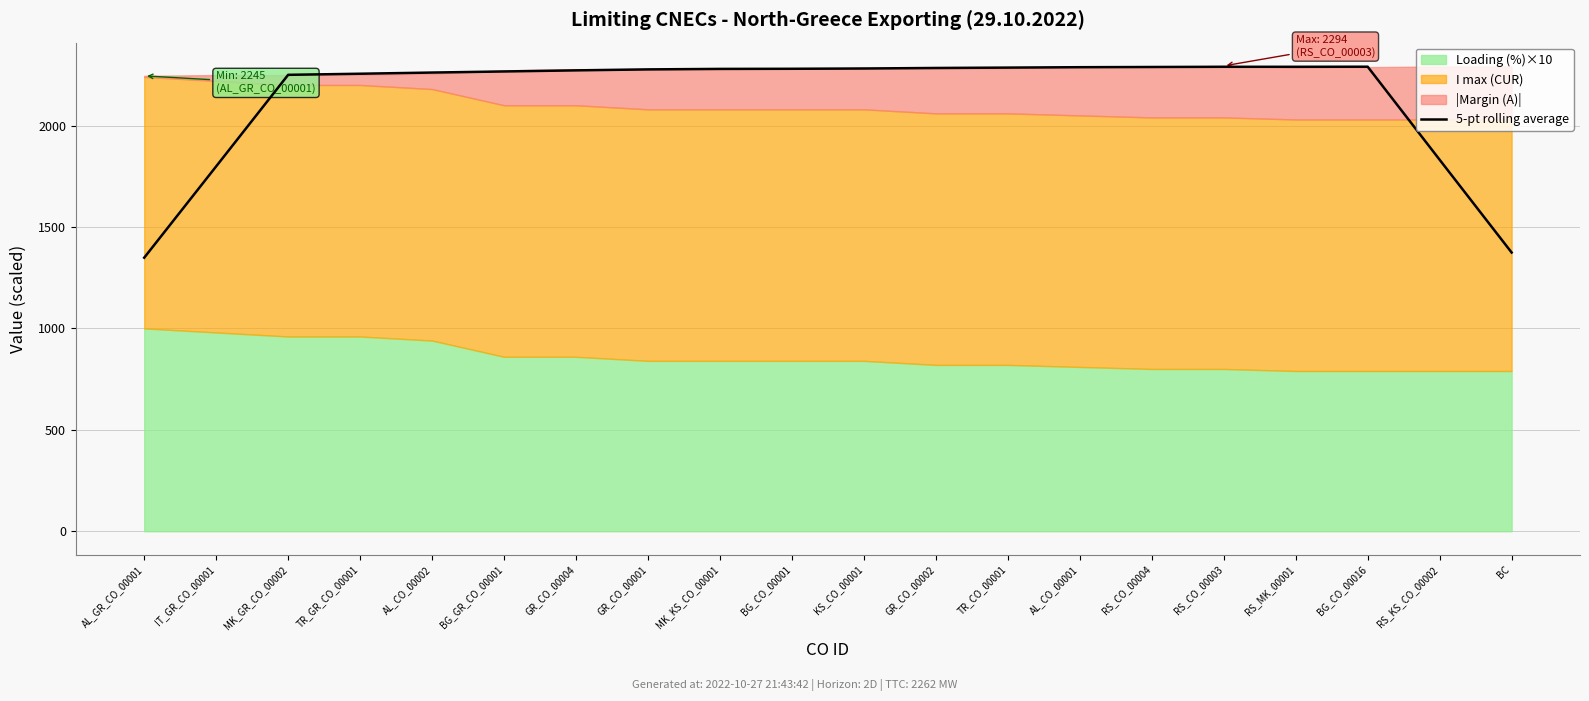

Reading left to right, what are all the values shown in this chart?

1348.6	1798.8	2250.0	2255.4	2261.2	2266.6	2272.0	2276.8	2279.2	2279.8	2281.2	2283.8	2285.6	2287.6	2288.6	2289.6	2289.6	2290.0	1831.2	1374.0